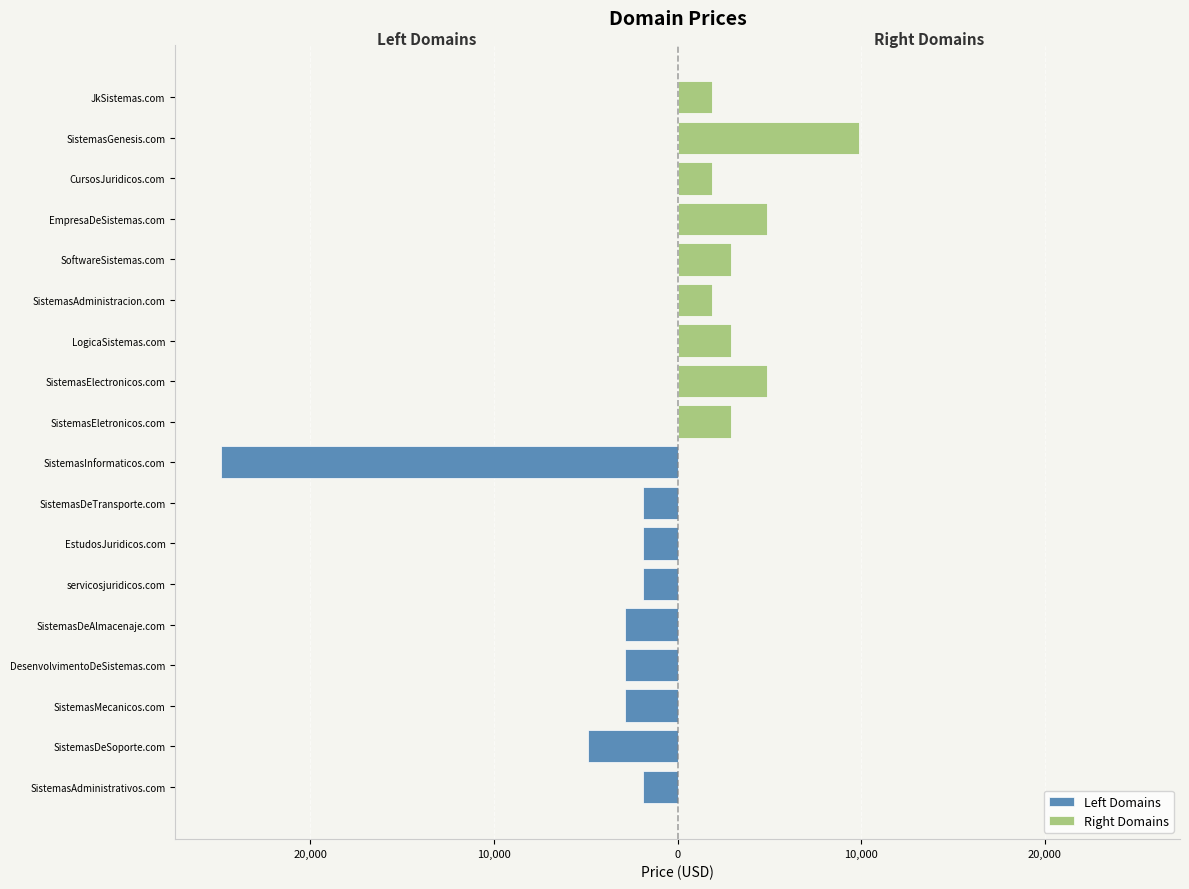

True or false: Left Domains has a value of -697 at SistemasDeAlmacenaje.com.

False